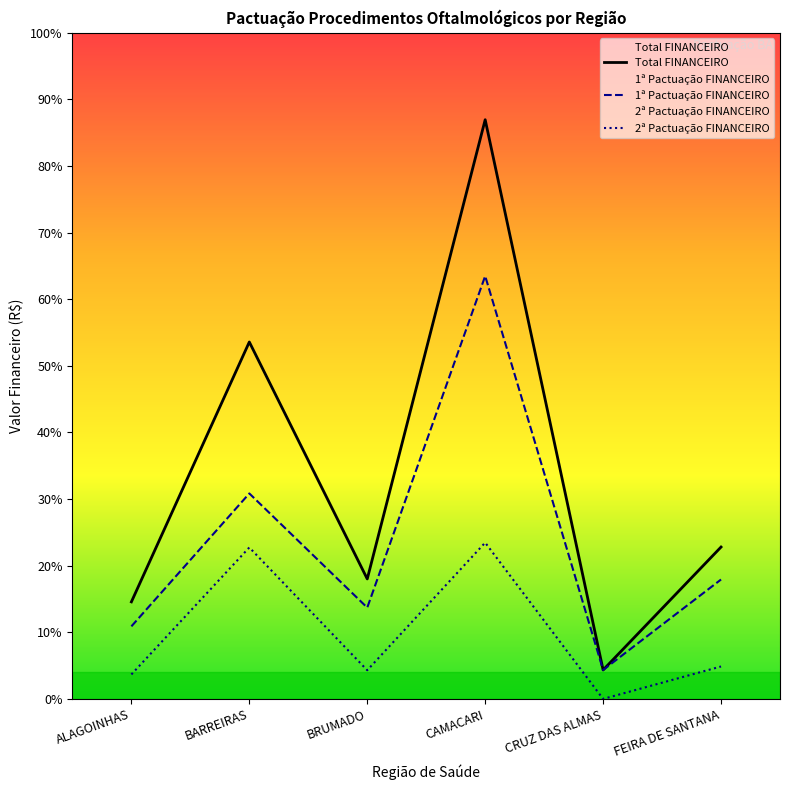

What is the label of the 1st point from the right?

FEIRA DE SANTANA